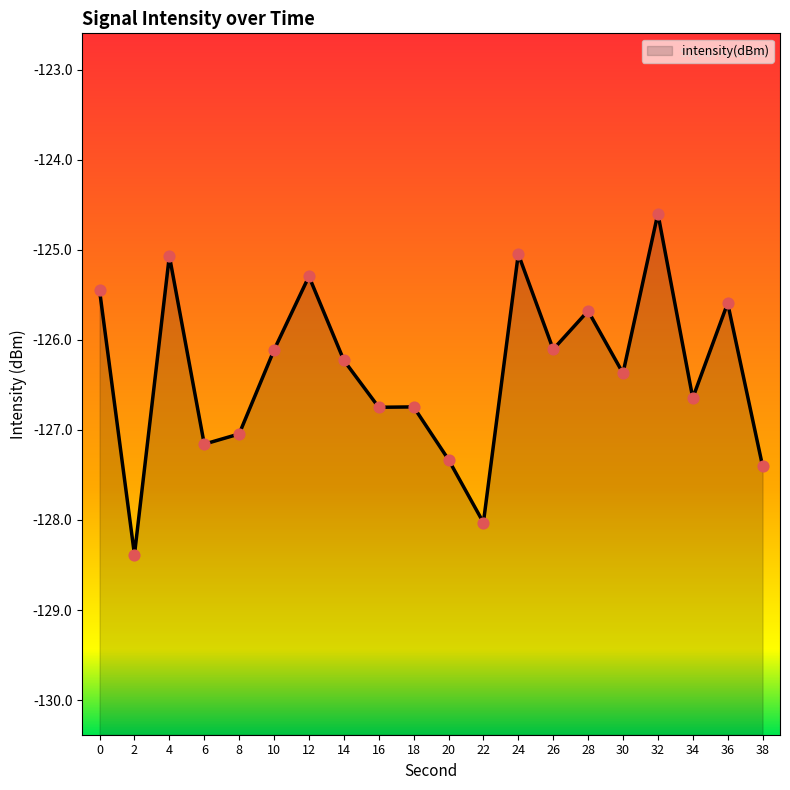

What is the change in value from 0 to 38?

-1.9